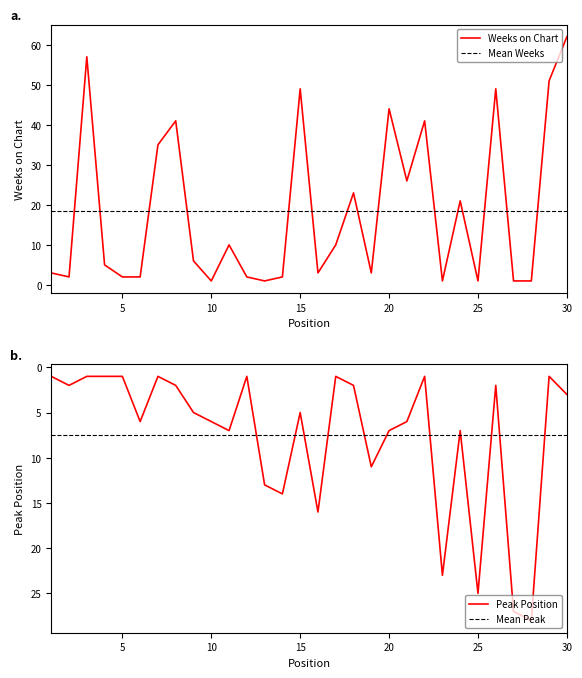

At which category does the chart reach its minimum across all series?

10